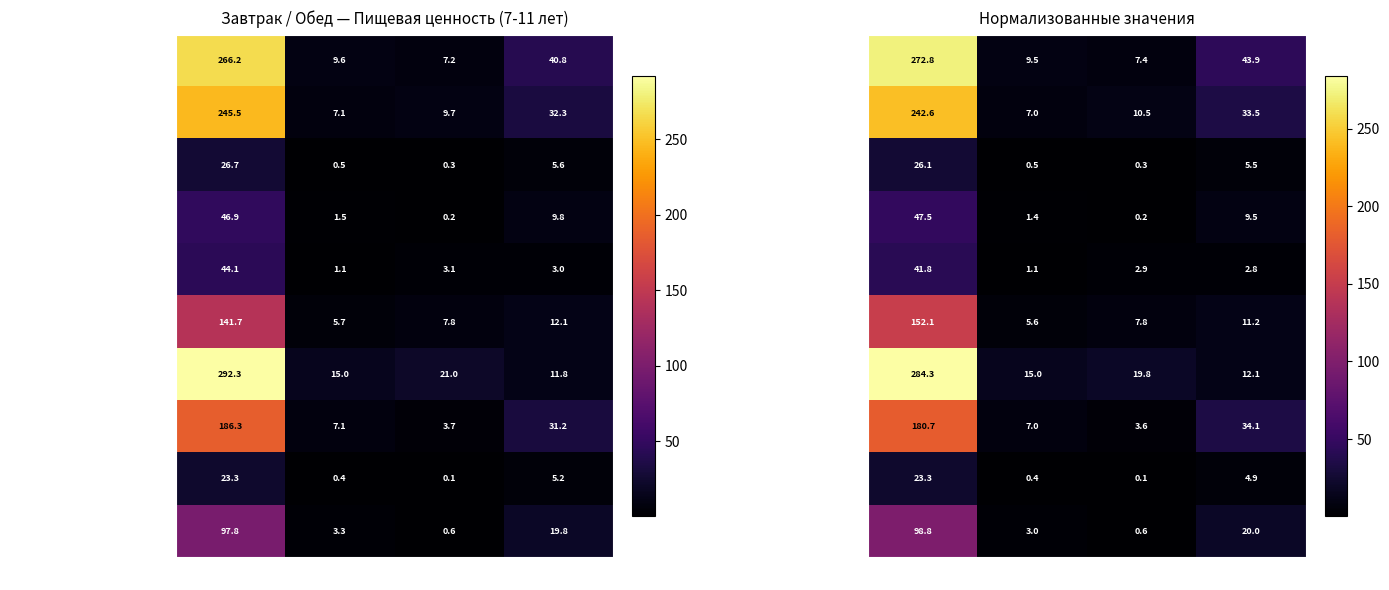

Rank the series at Углеводы from highest to lowest value.

Булочка закусочная с сыром, Каша гречневая, Каша пшенная молочная, Хлеб ржано-пшеничный, Котлета из печени, Свекольник Классический, Хлеб пшеничный, Кофейный напиток, Чай с сахаром, Салат овощной